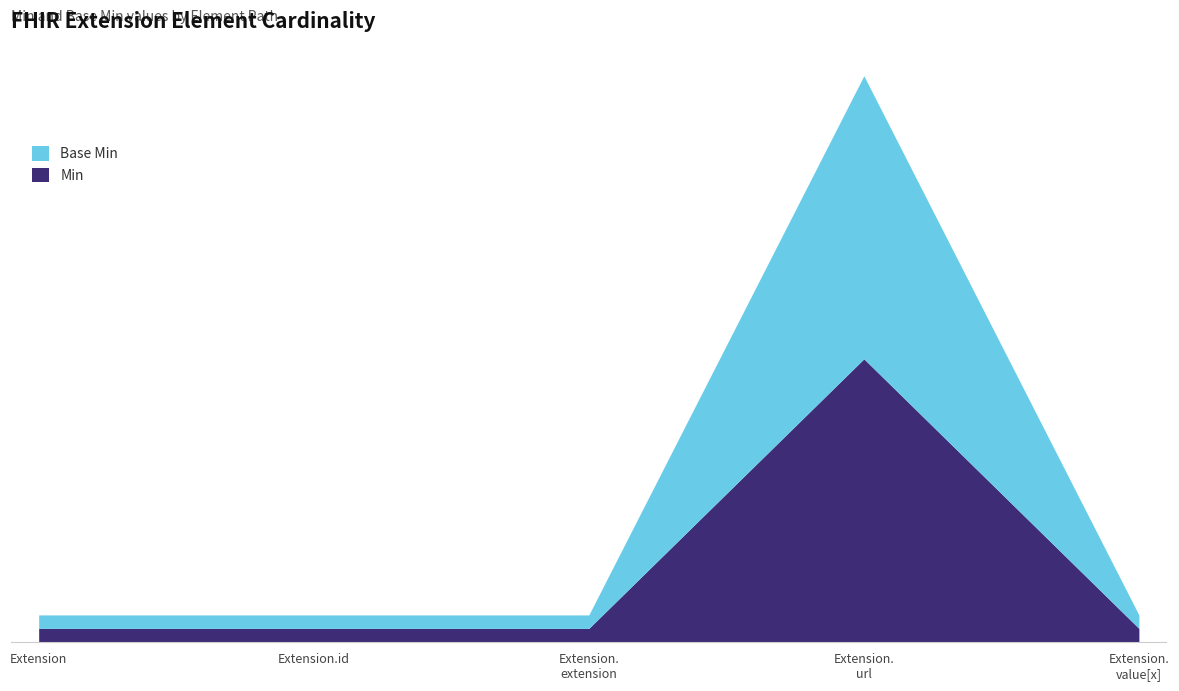

What are all the series names shown in the legend?

Min, Base Min